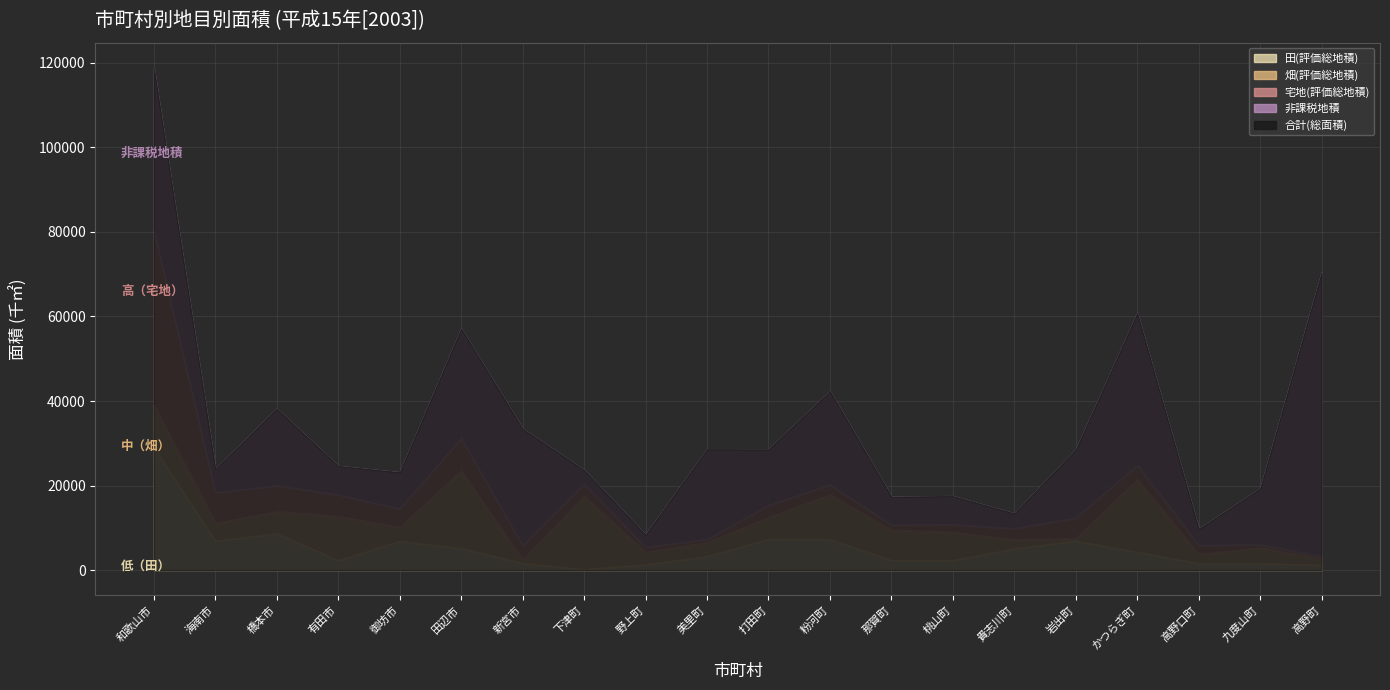

What is the approximate value of 畑(評価総地積) at 高野口町, to the nearest 10?

2150